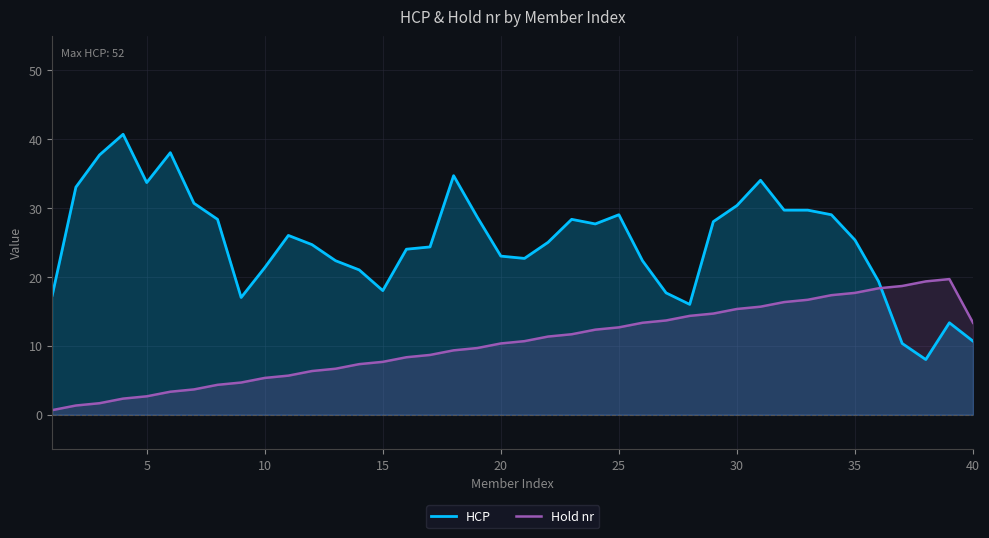

Which series has the largest total across all categories?

HCP